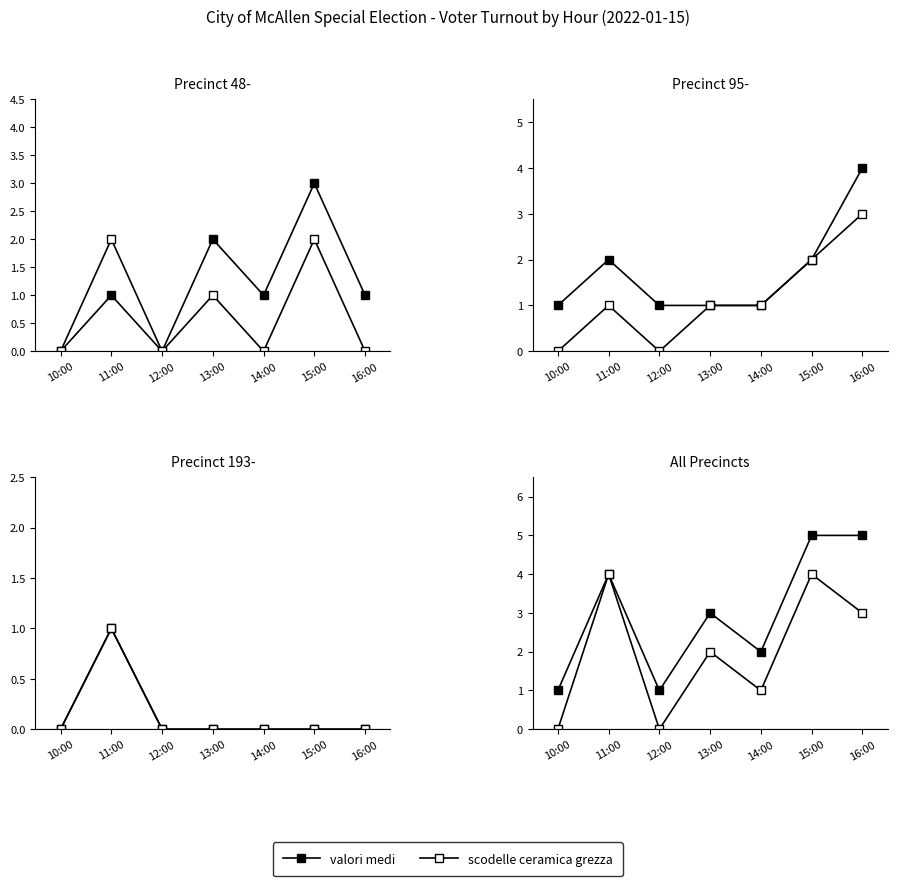

At which label is valori medi closest to 3?

13:00